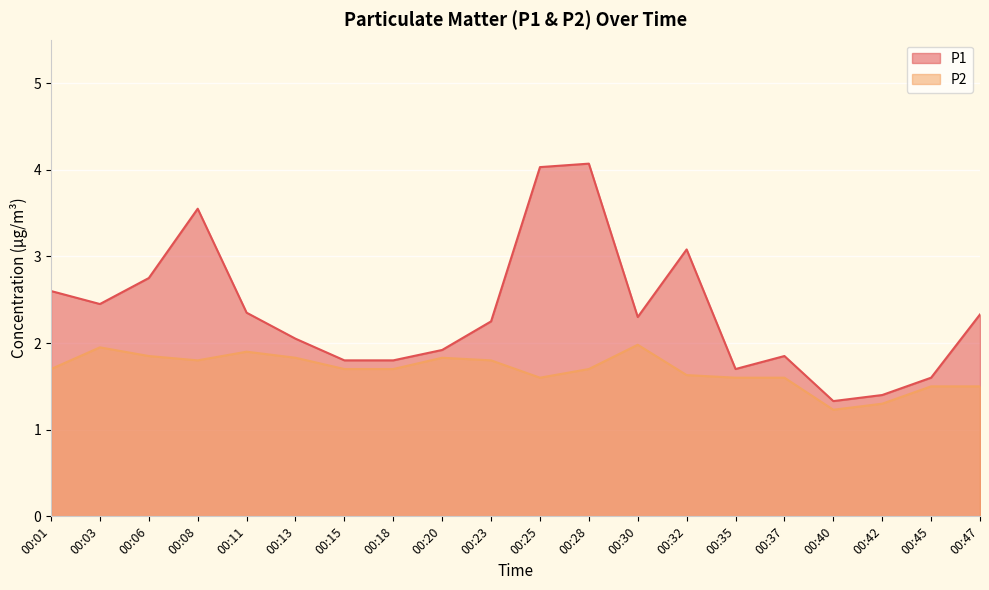

At how many categories does at least one series exceed 3?

4